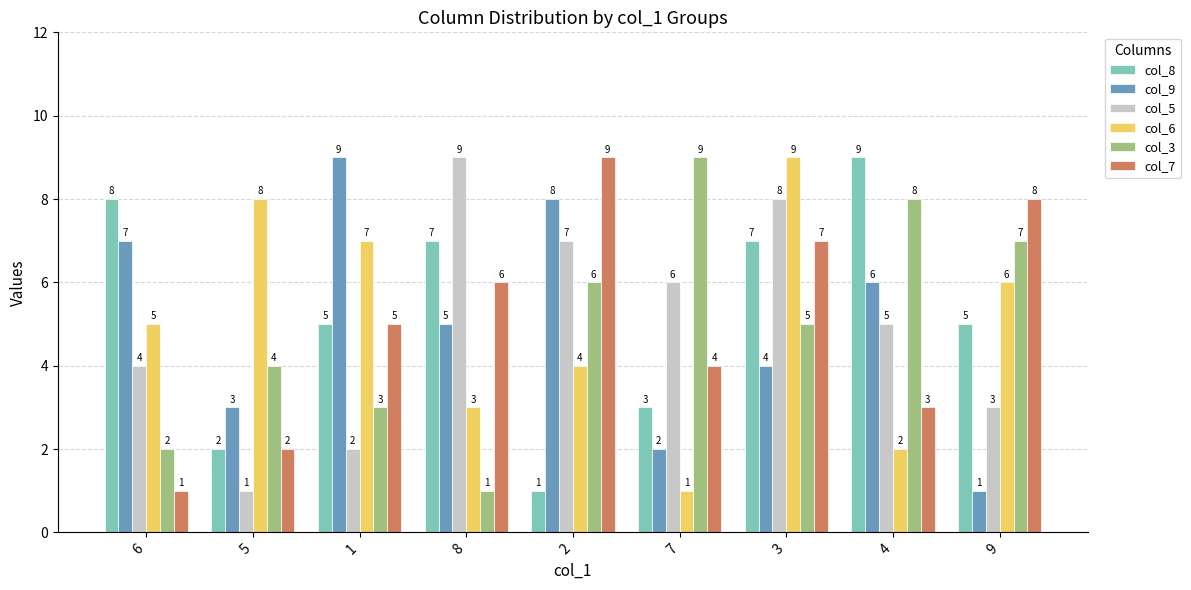

How many bars are there in each group?

6